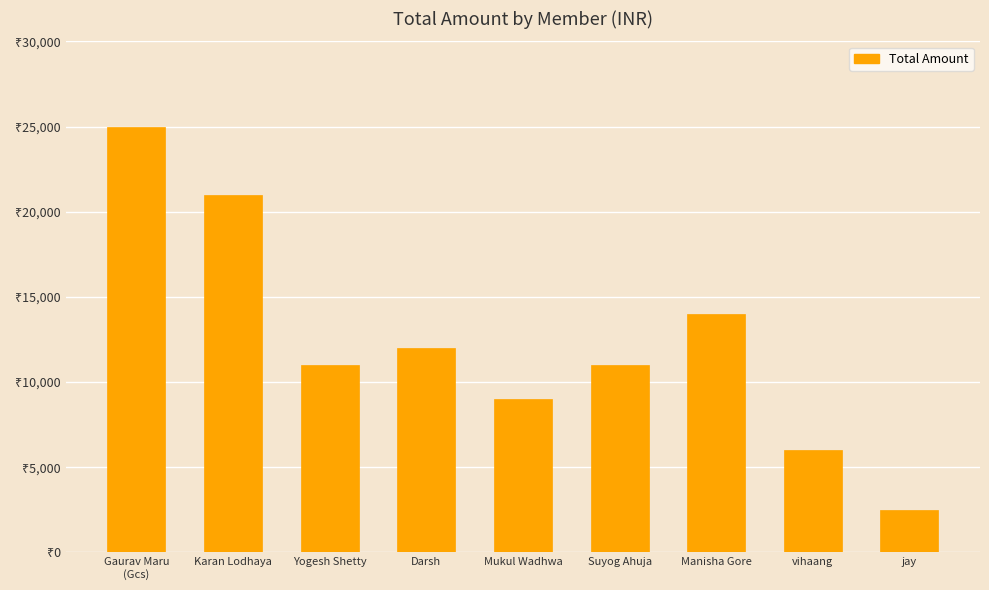

Does the chart contain any negative values?

No